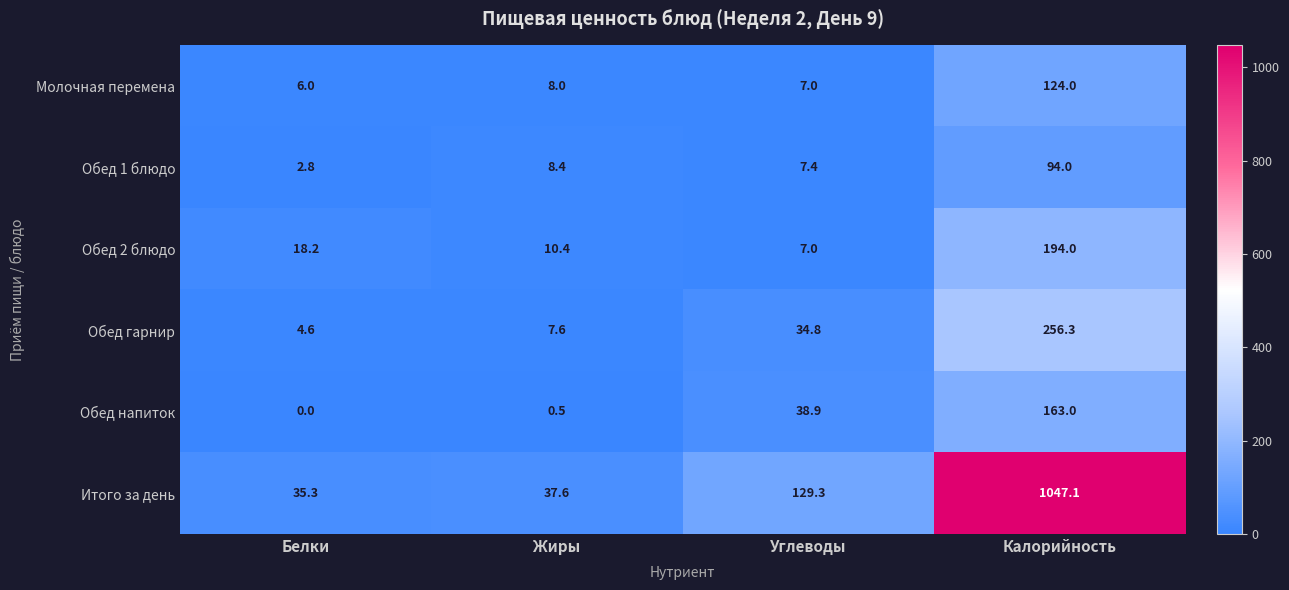

Is it true that Молочная перемена equals 10.1 at Углеводы?

False